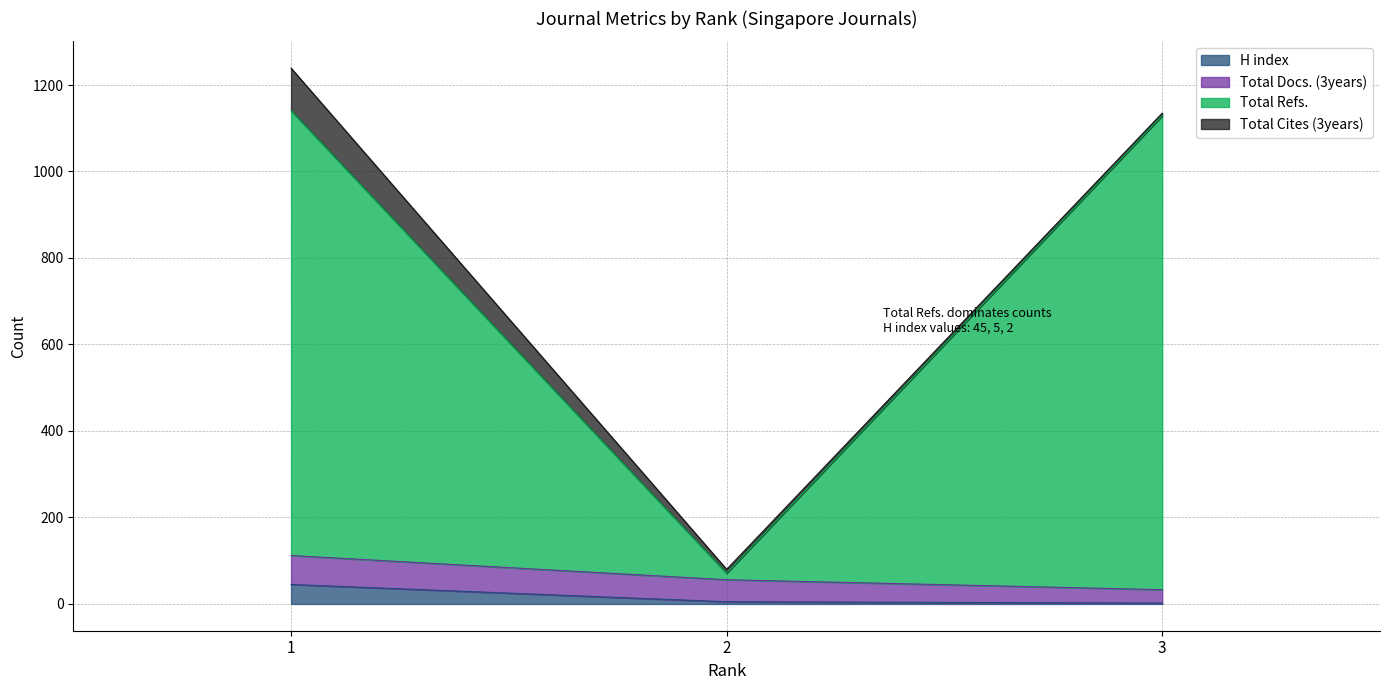

What is the maximum value for H index?

45